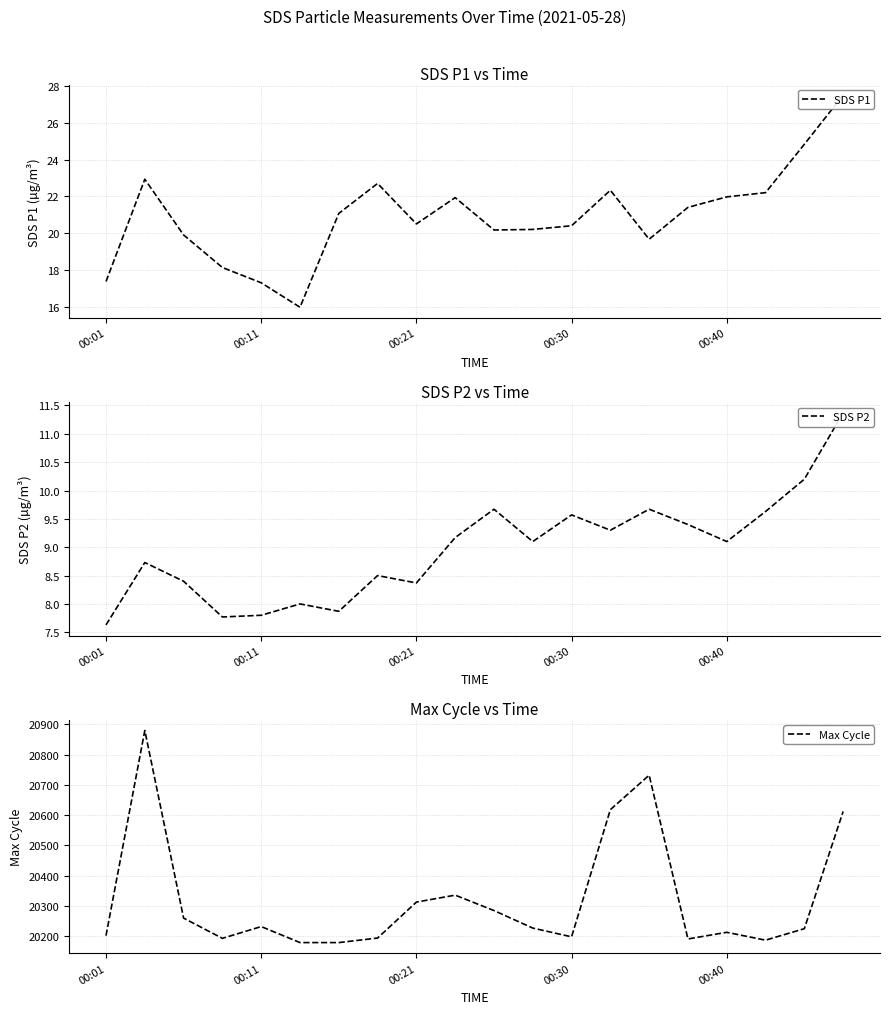

What are all the series names shown in the legend?

SDS P1, SDS P2, Max Cycle